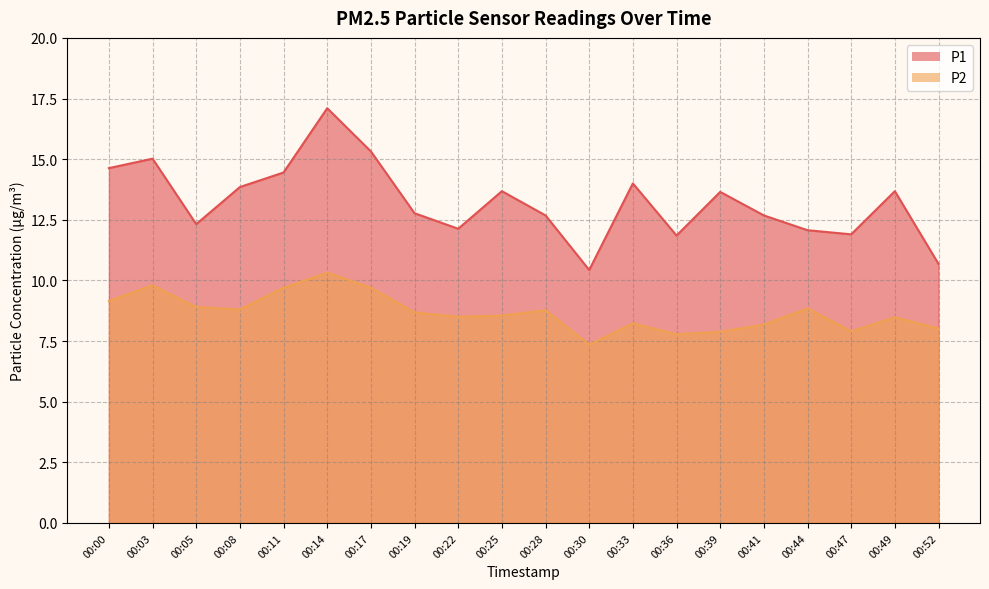

Read the P1 value at 00:25.

13.7